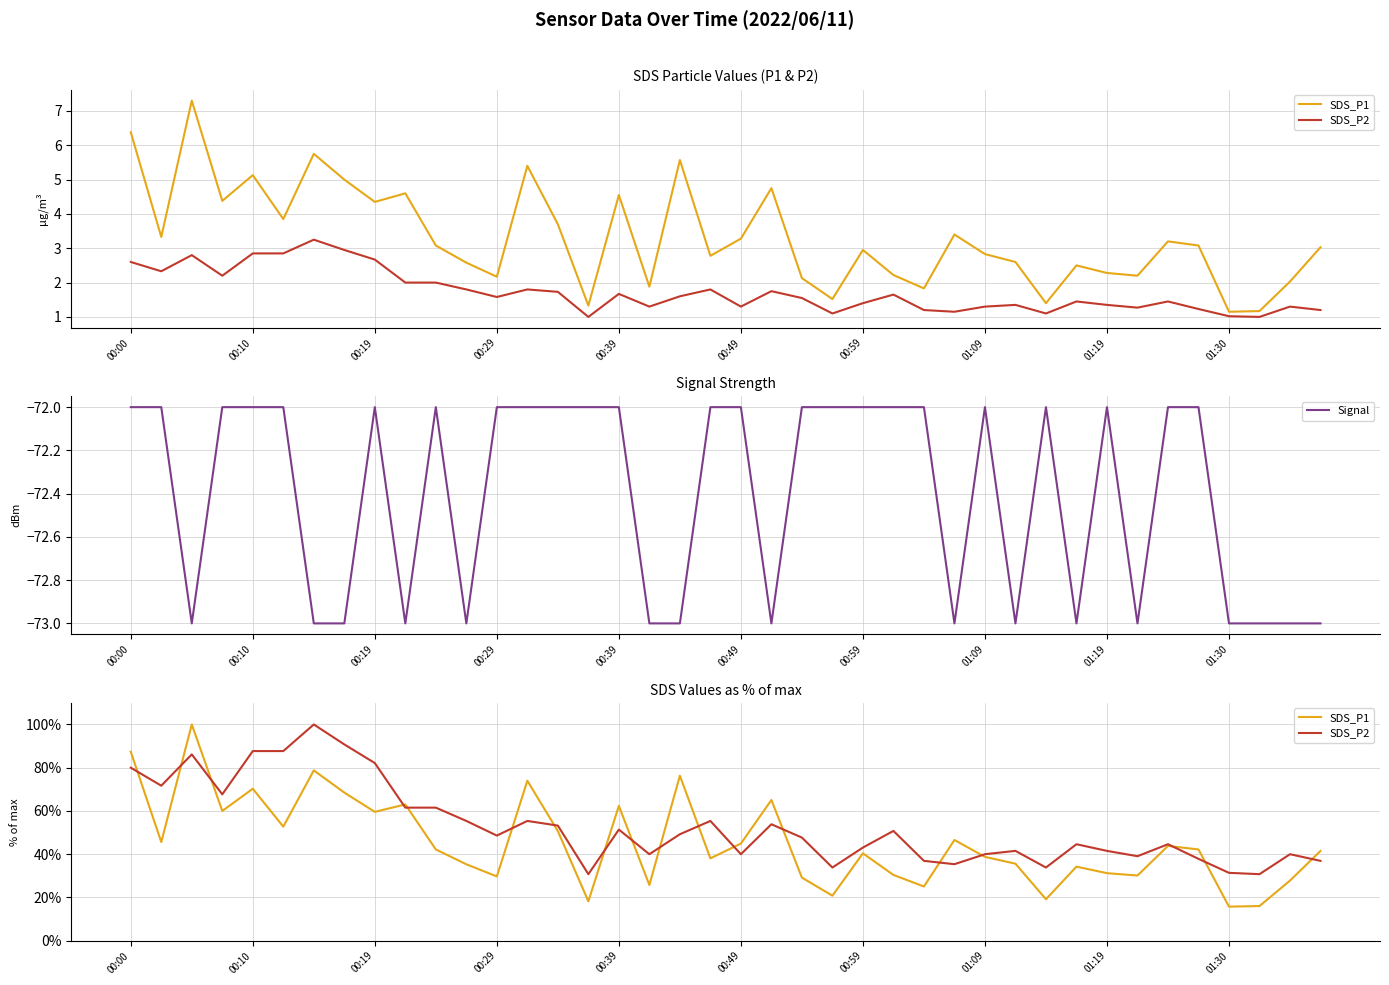

What is the highest value of the Signal series?

-72